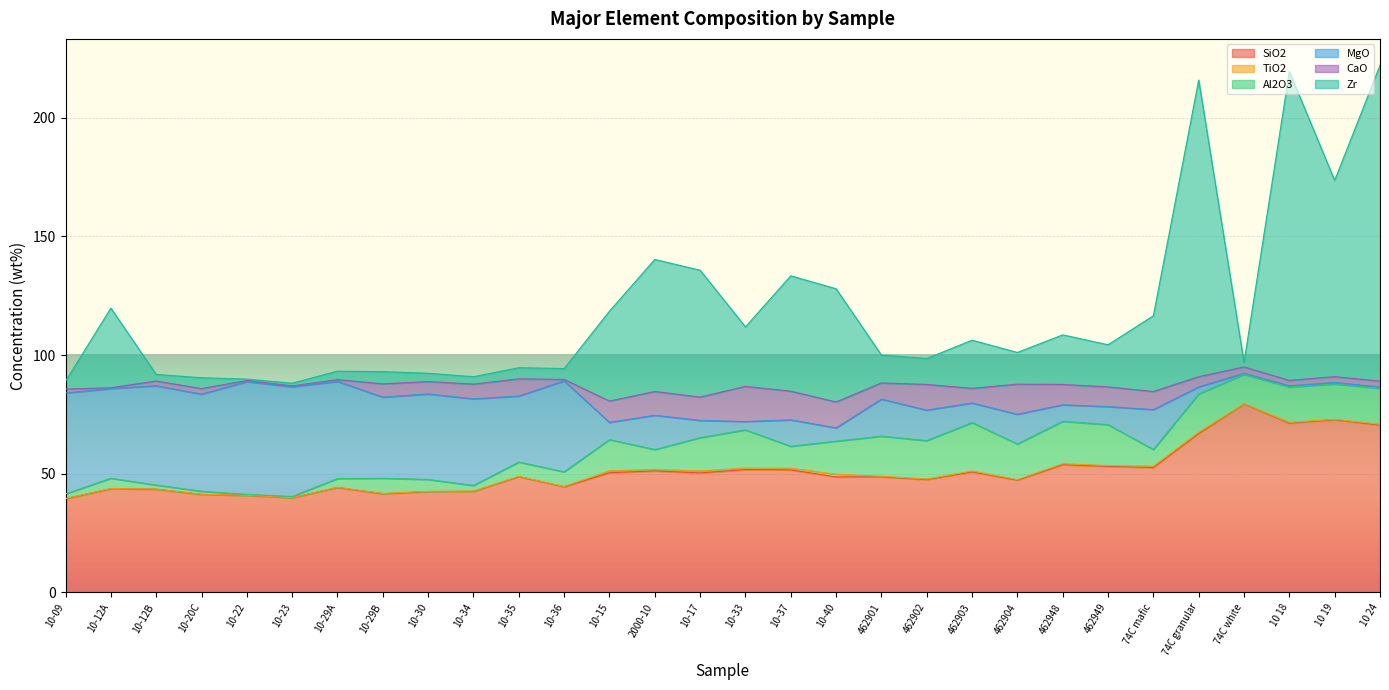

The SiO2 series shows 17.5 at 2000-10. True or false?

False